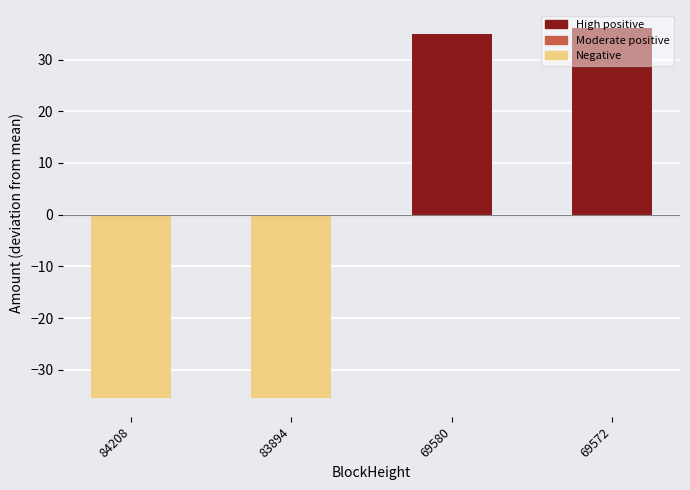

Are the bars grouped side by side (vs. stacked)?

No